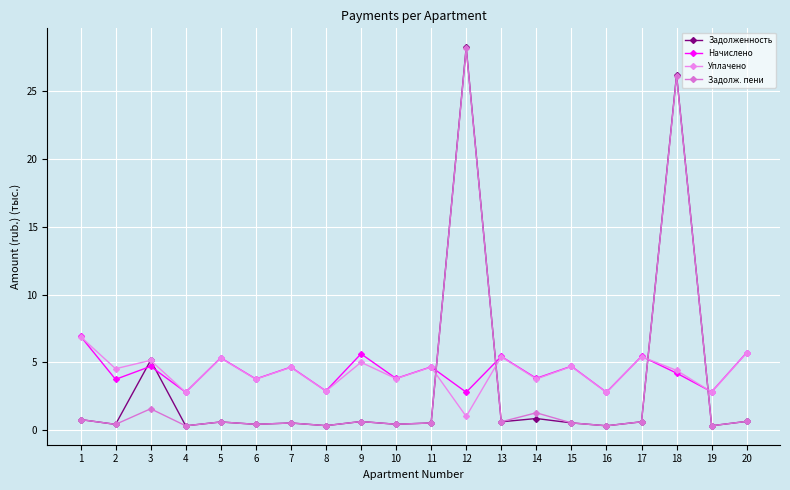

Where do Задолж. пени and Задолженность first cross each other?

3 and 4